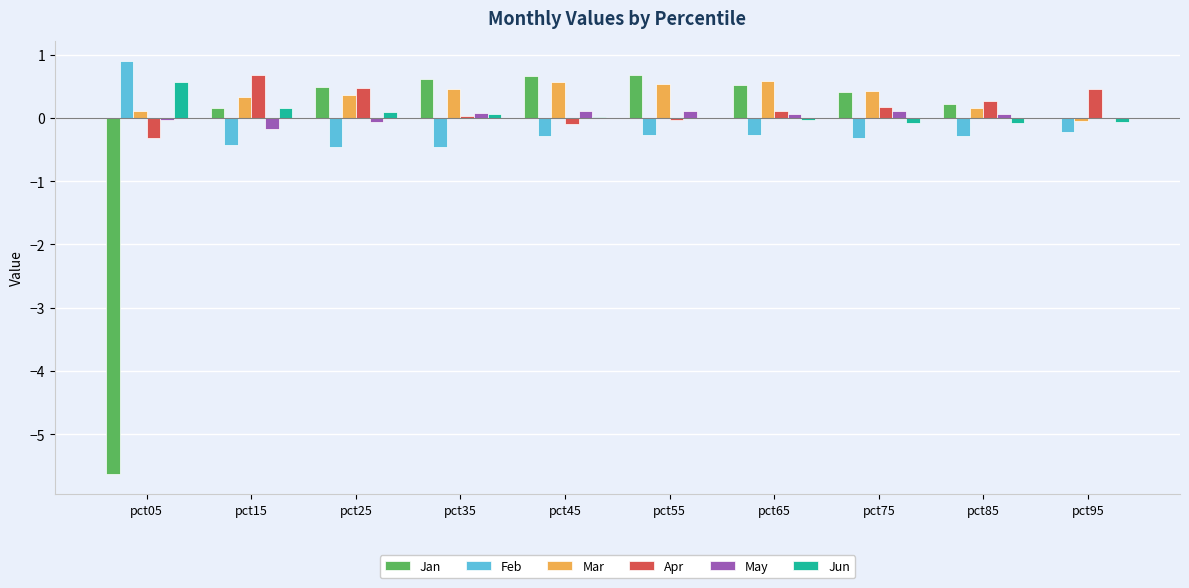

What is the sum of all Jan values?

-1.9